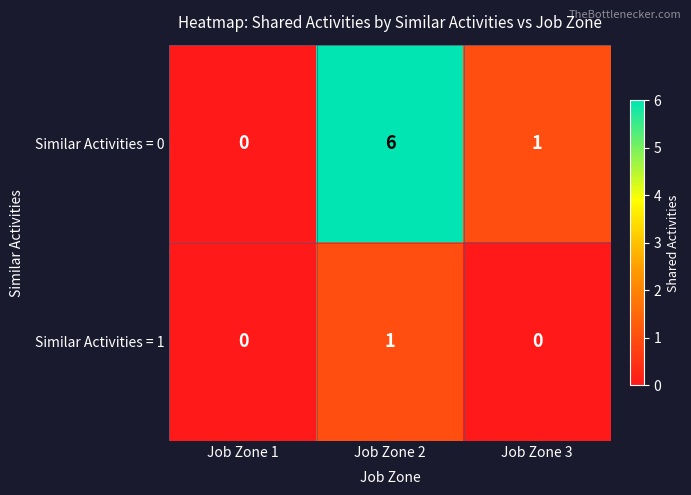

Reading left to right, list all the values displayed in this chart.

Similar Activities = 0: Job Zone 1=0	Job Zone 2=6	Job Zone 3=1
Similar Activities = 1: Job Zone 1=0	Job Zone 2=1	Job Zone 3=0